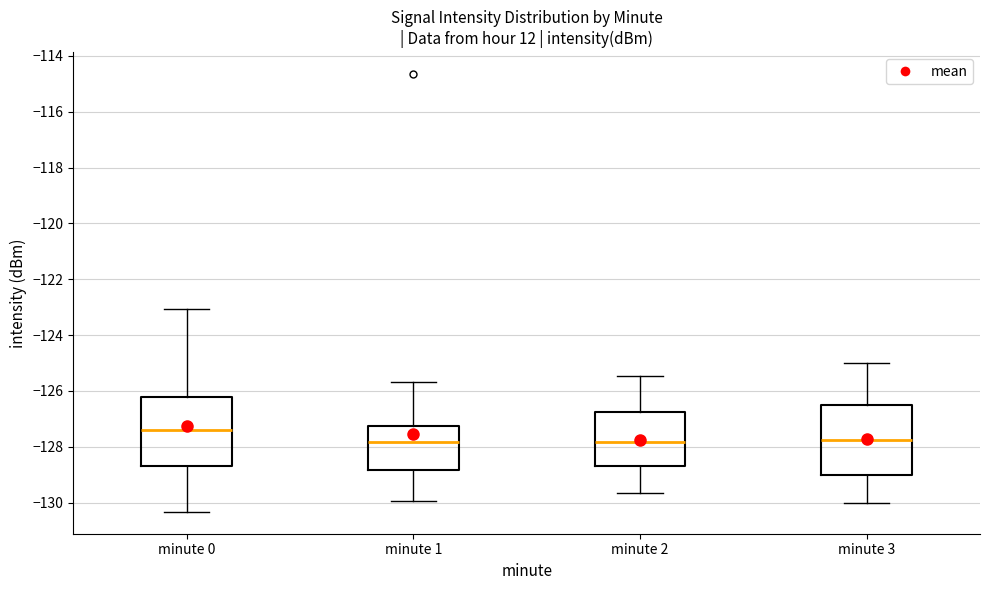

Where is the upper edge of the box for minute 2 on the y-axis? The values are not printed on the chart, so give them approximately, as read against the axis.

-126.8